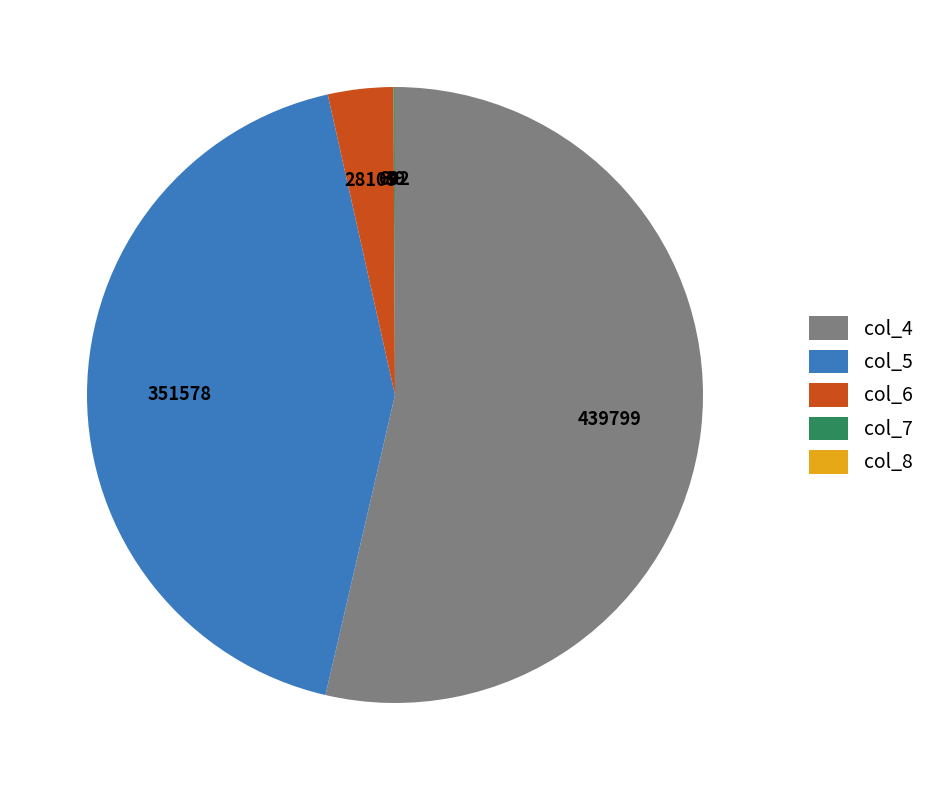

Does any single category account for the majority?

Yes